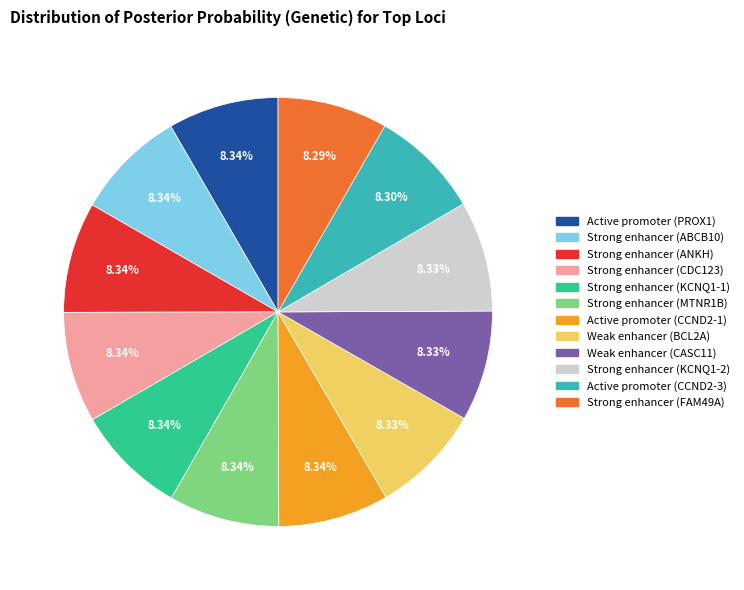

Does any single category account for the majority?

No